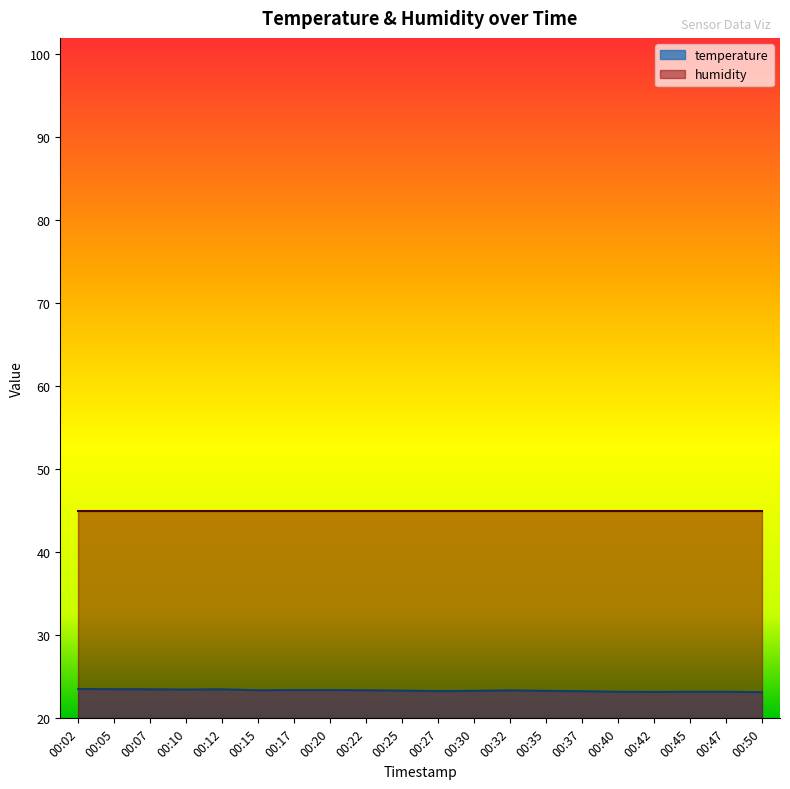

Reading right to left, what are all the values shown in this chart?

00:50=23.1	00:47=23.2	00:45=23.2	00:42=23.2	00:40=23.2	00:37=23.3	00:35=23.3	00:32=23.4	00:30=23.3	00:27=23.3	00:25=23.3	00:22=23.4	00:20=23.4	00:17=23.4	00:15=23.4	00:12=23.5	00:10=23.5	00:07=23.5	00:05=23.5	00:02=23.5